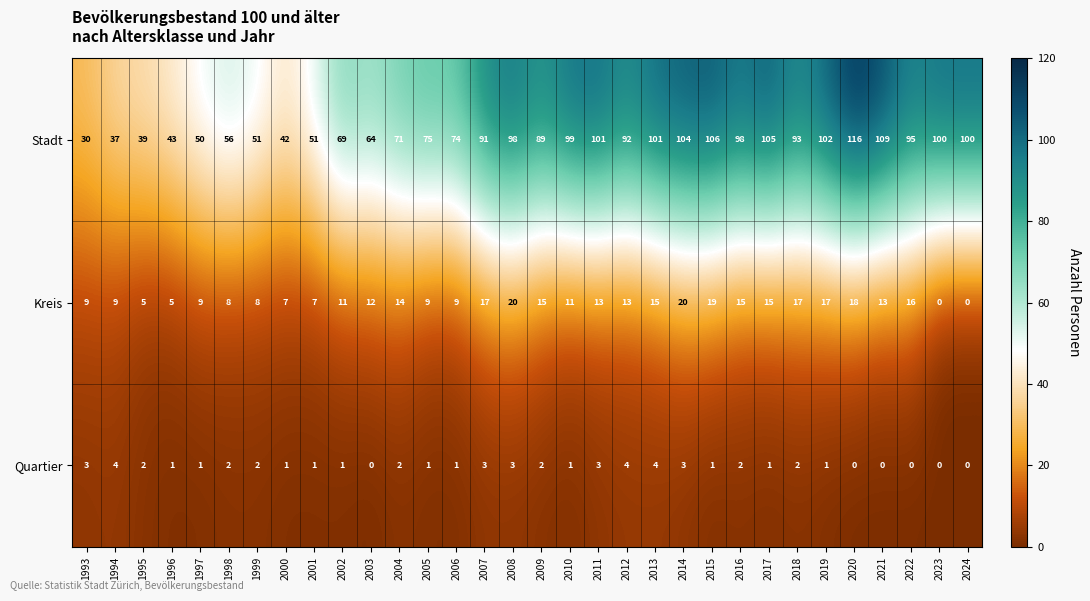

What is the sum of all Kreis values?

376